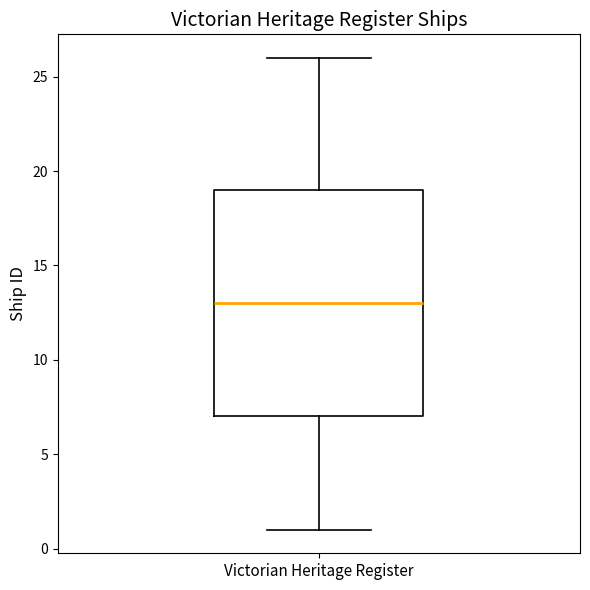

Read this box plot against the y-axis: the position of the median line, the range covered by the box, and the ends of both whiskers. The values are not printed on the chart, so give them approximately, as read against the axis.

median 13, box 7 to 19, whiskers 1 to 26